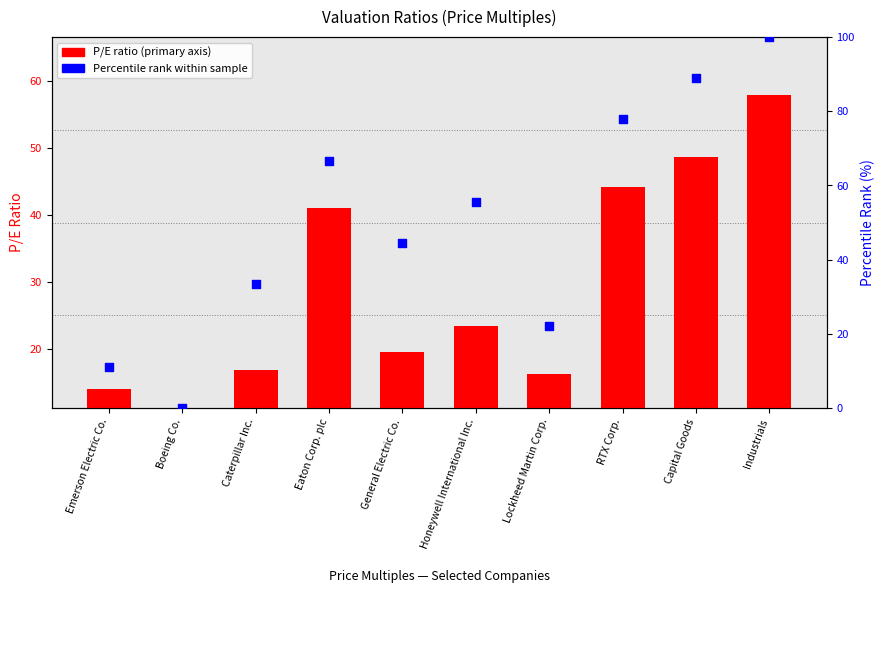

At how many categories does at least one series exceed 37?

6